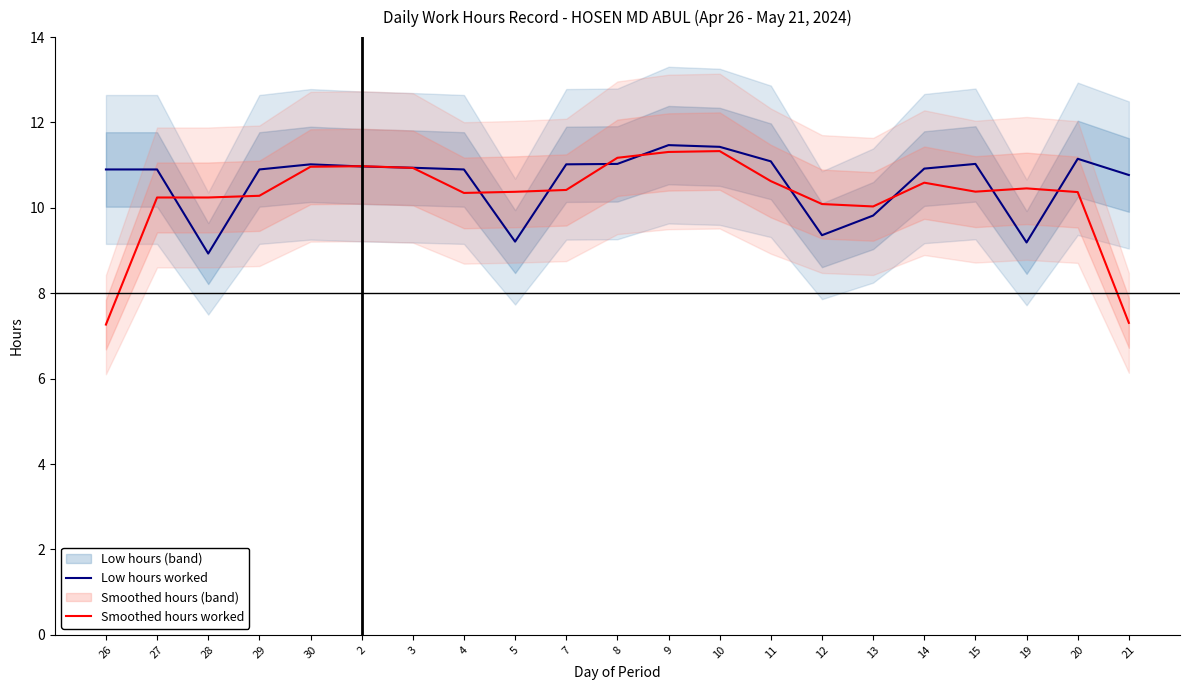

What is the minimum value for Smoothed hours worked?

7.3